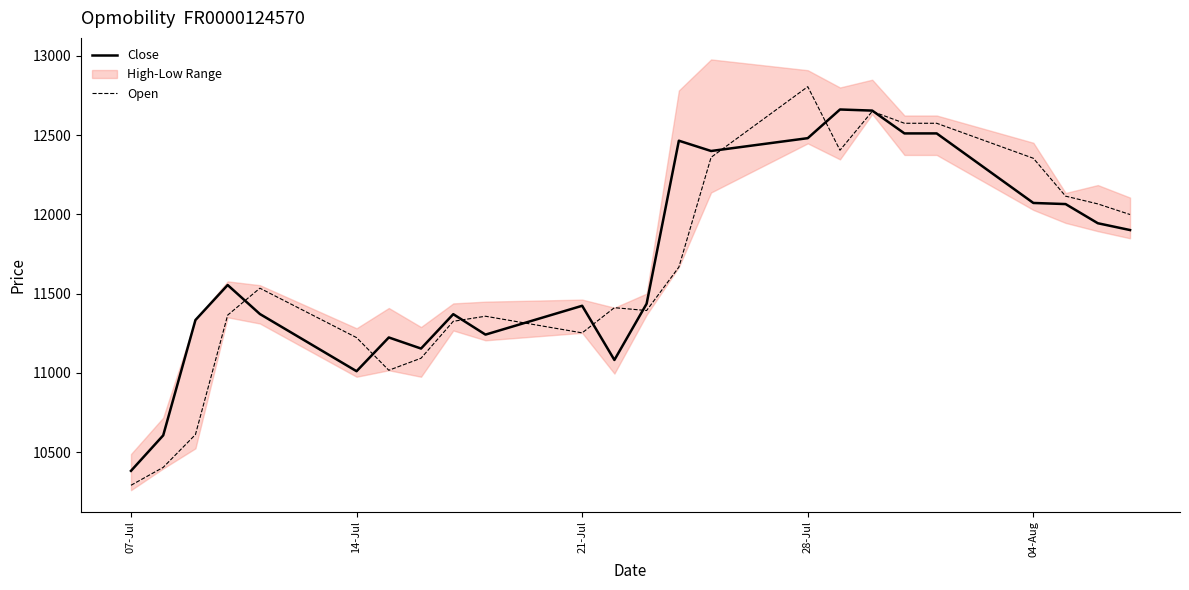

True or false: Close and Open intersect in this chart.

True